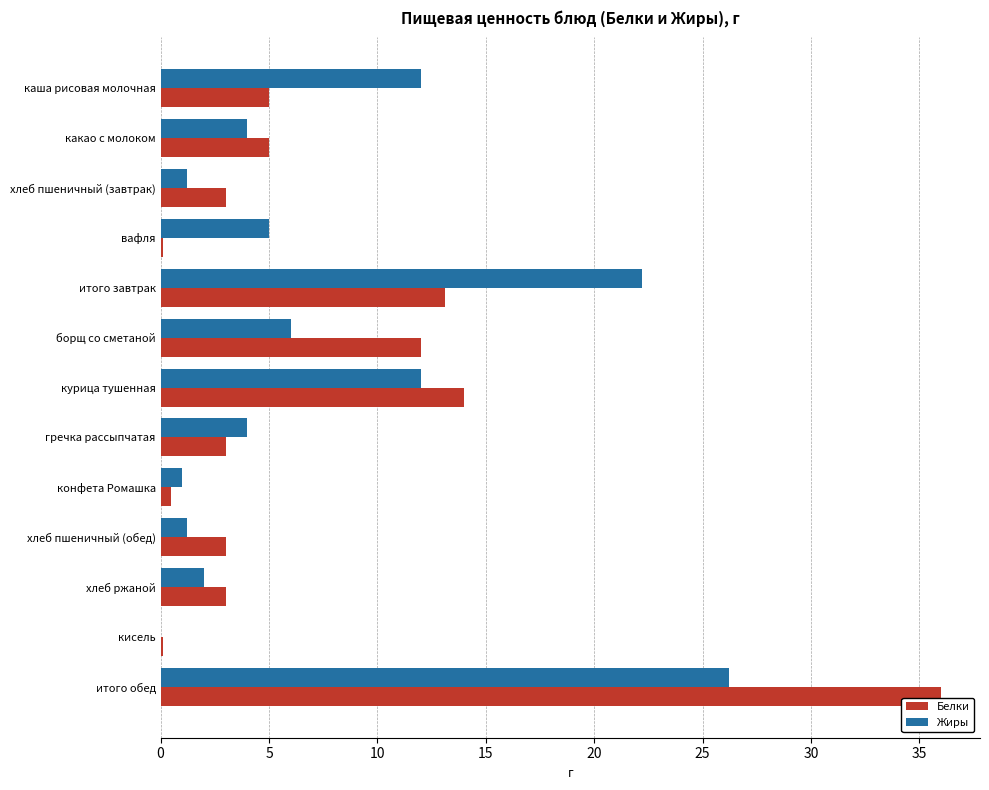

Which category has the highest value across all series?

итого обед